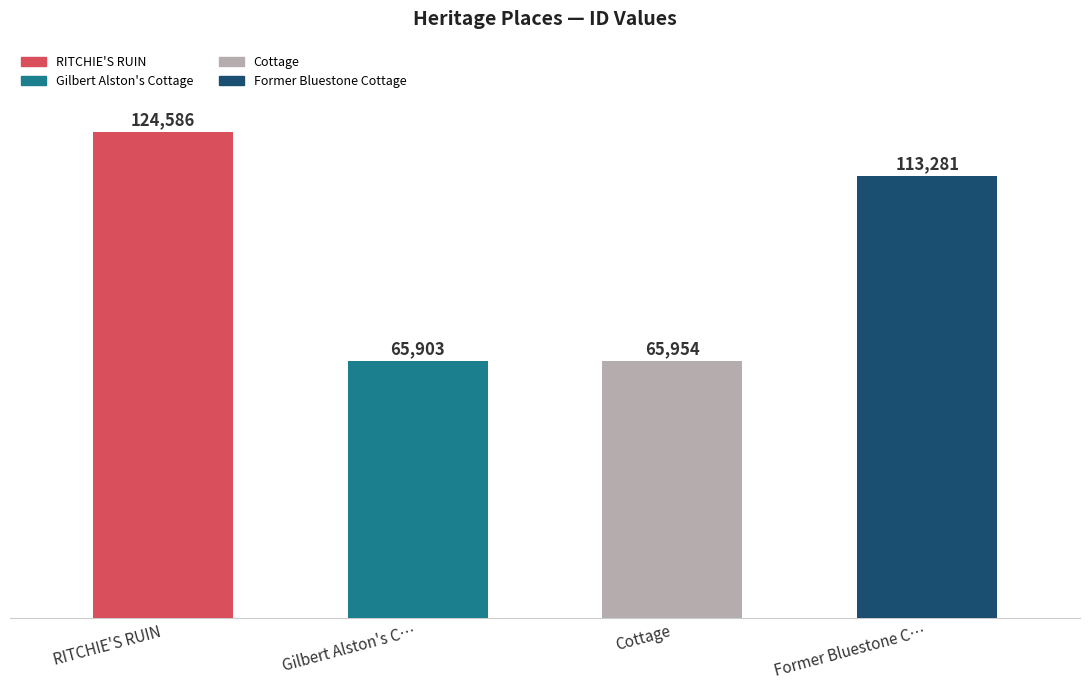

What is the ratio of the value at Cottage to the value at Gilbert Alston's C…?

1.0